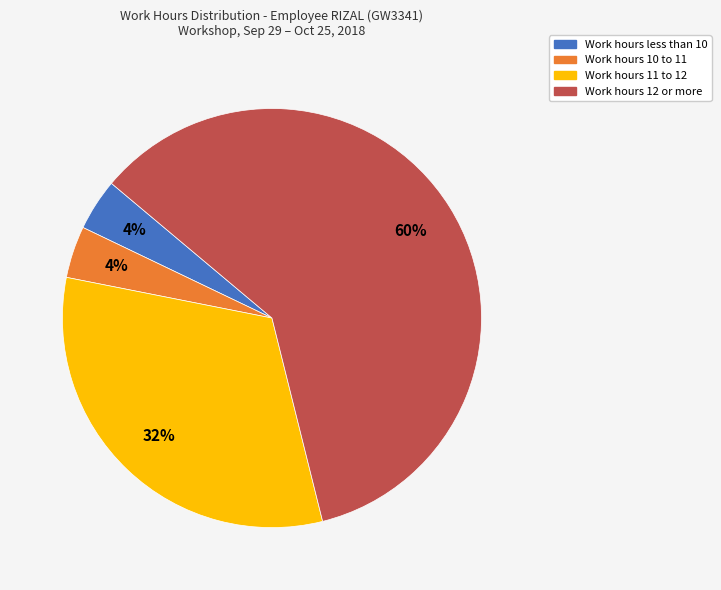

To the nearest percent, what is the difference between the largest and smallest slice percentages?

56%